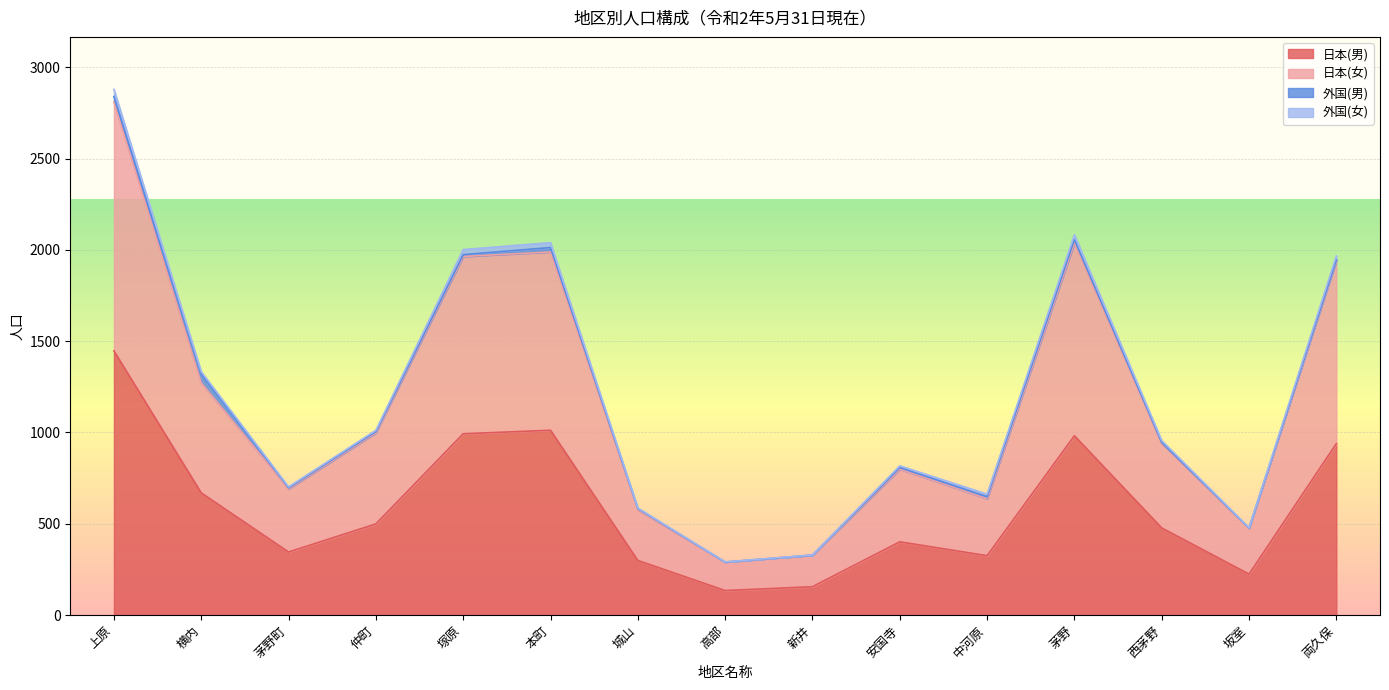

How many interior local valleys does the 日本(女) series have?

4